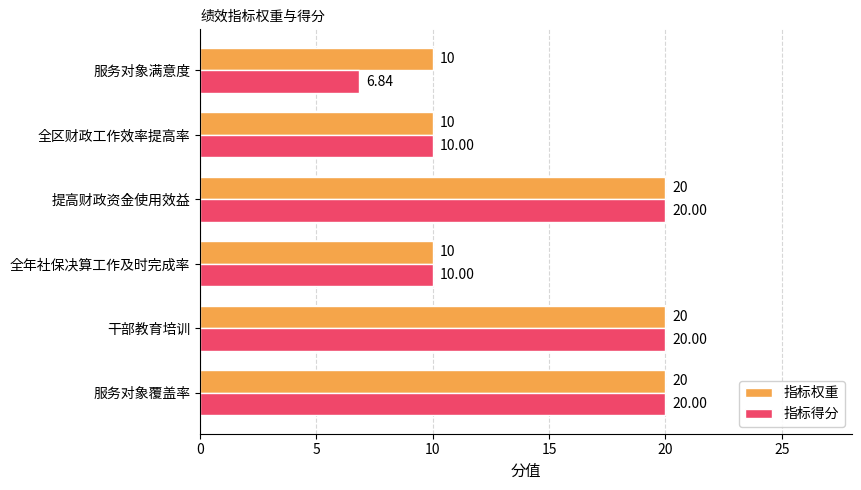

Rank the series by their average value, from lowest to highest.

指标得分, 指标权重